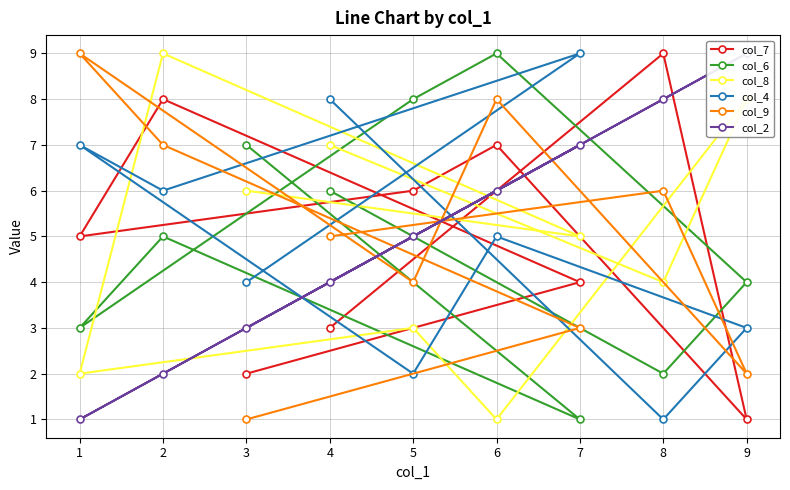

Where does the col_9 series first go above 5?

1